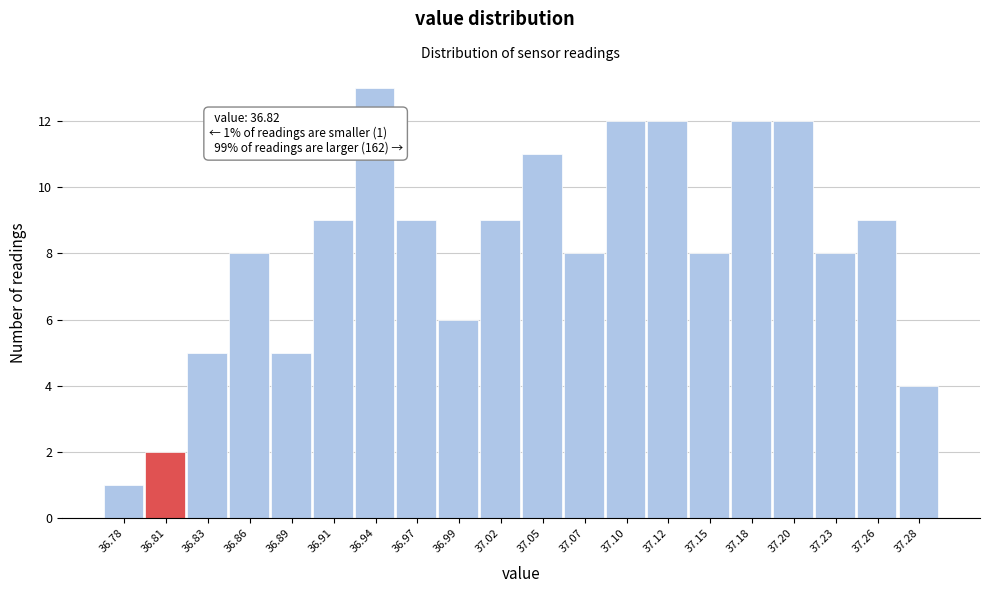

Reading left to right, transcribe all the data shown in this chart.

36.78=1	36.81=2	36.83=5	36.86=8	36.89=5	36.91=9	36.94=13	36.97=9	36.99=6	37.02=9	37.05=11	37.07=8	37.10=12	37.12=12	37.15=8	37.18=12	37.20=12	37.23=8	37.26=9	37.28=4